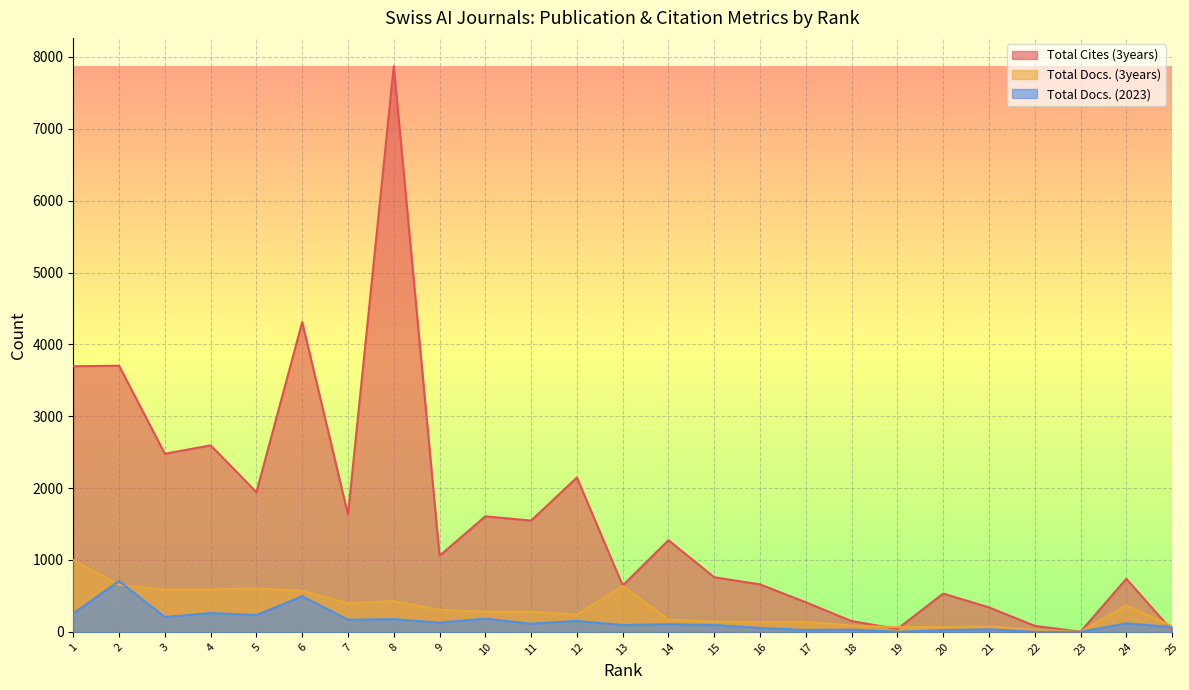

What is the minimum value for Total Docs. (3years)?

1